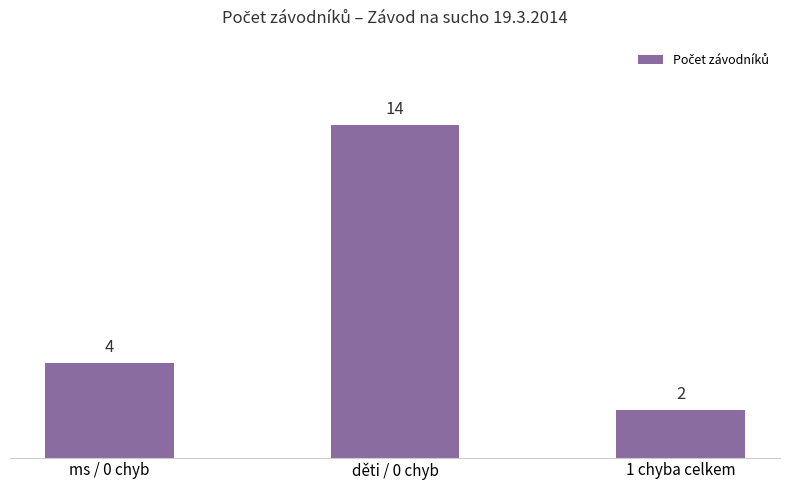

What is the difference between the values at 1 chyba celkem and děti / 0 chyb?

12